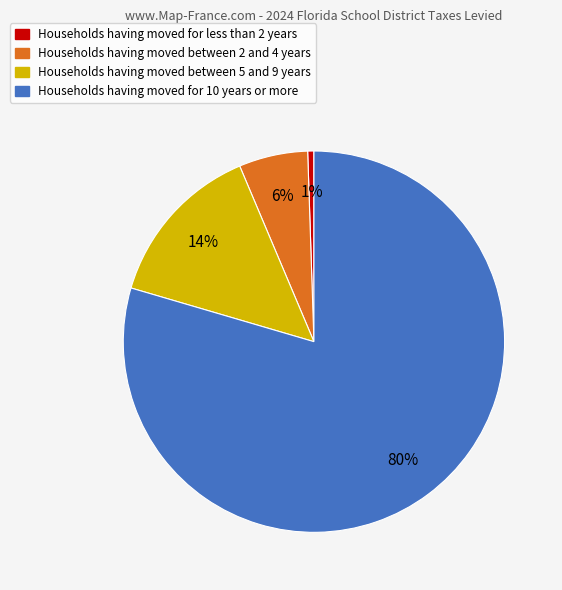

To the nearest percent, what is the average slice percentage?

25%